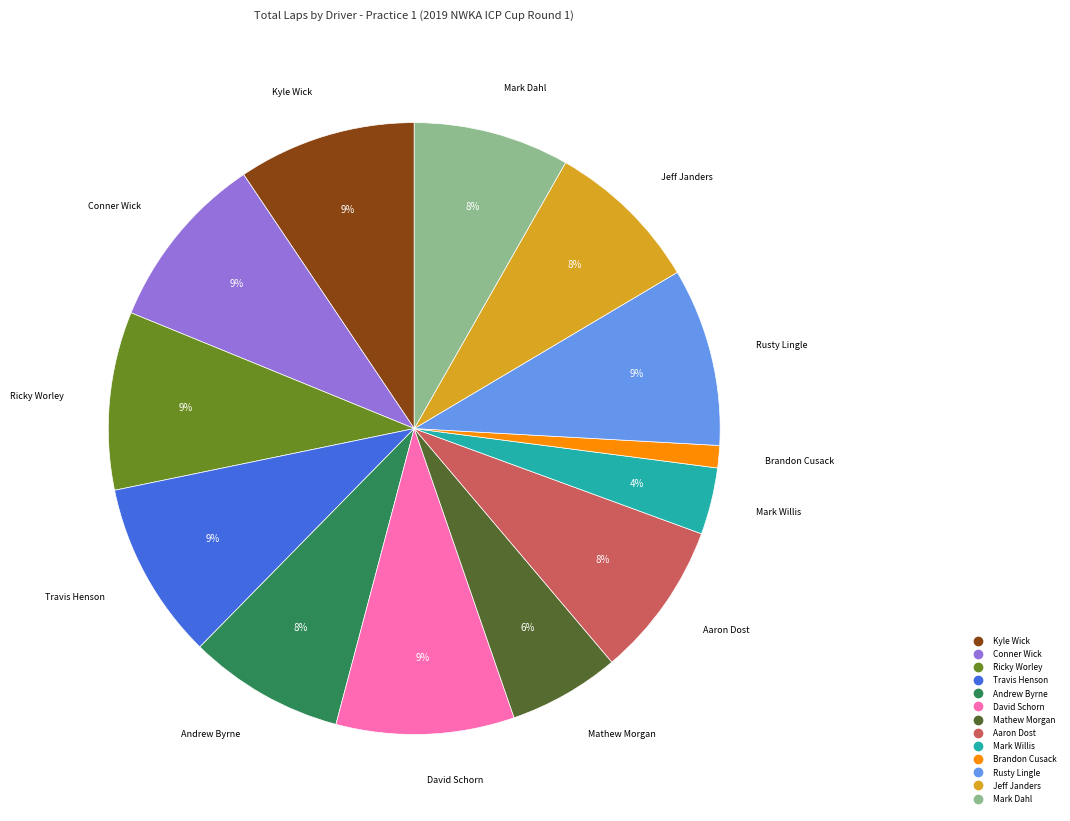

Does any single category account for the majority?

No